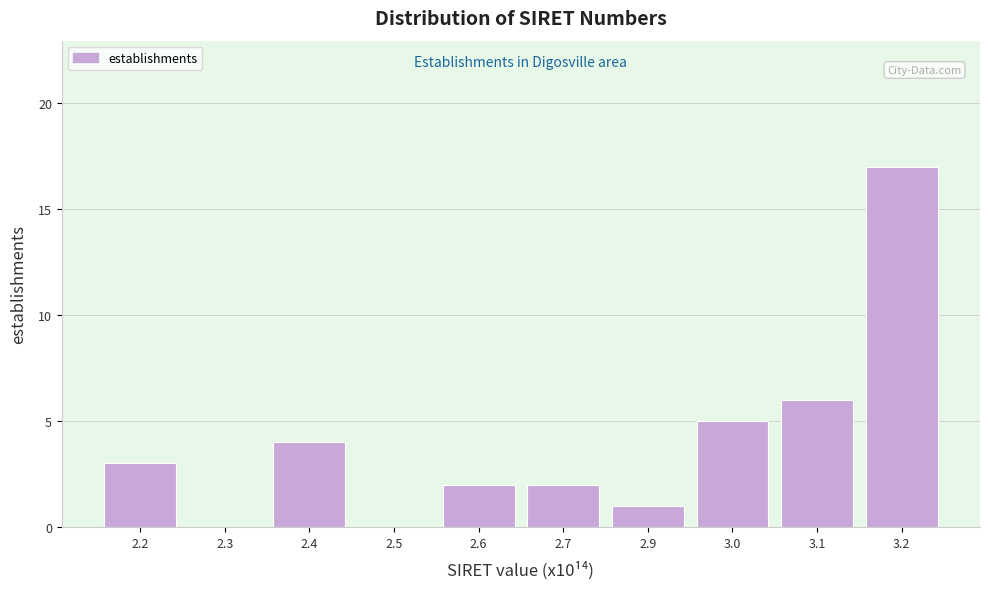

Reading right to left, what are all the values shown in this chart?

3.2=17	3.1=6	3.0=5	2.9=1	2.7=2	2.6=2	2.5=0	2.4=4	2.3=0	2.2=3